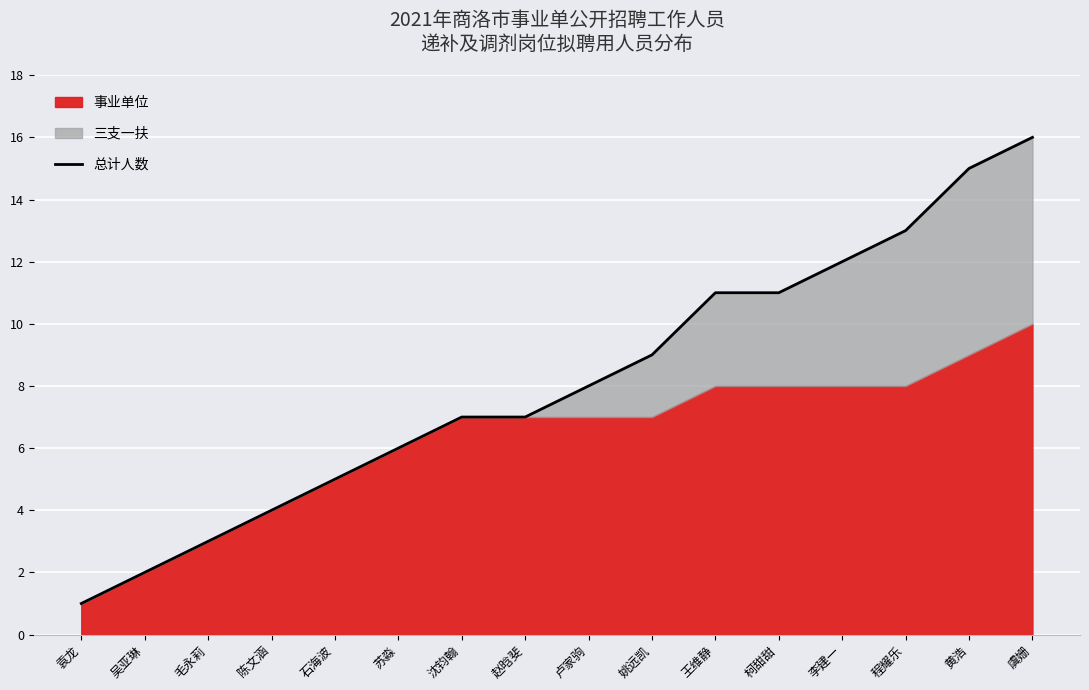

What position from the left is 王维静?

11